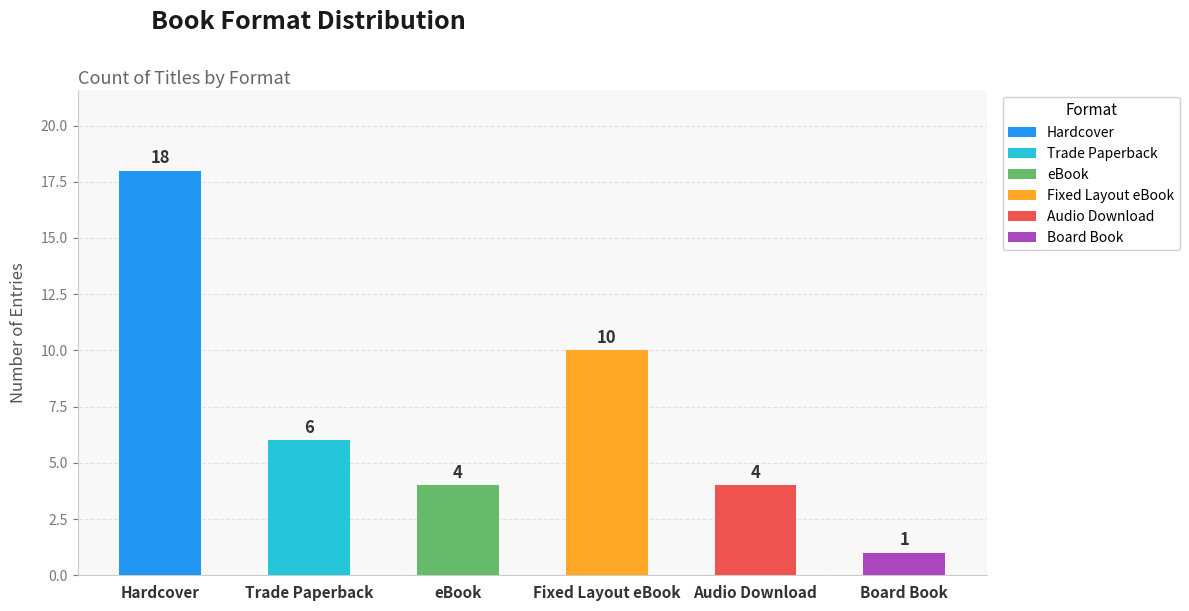

True or false: the data shows 9 at Hardcover.

False